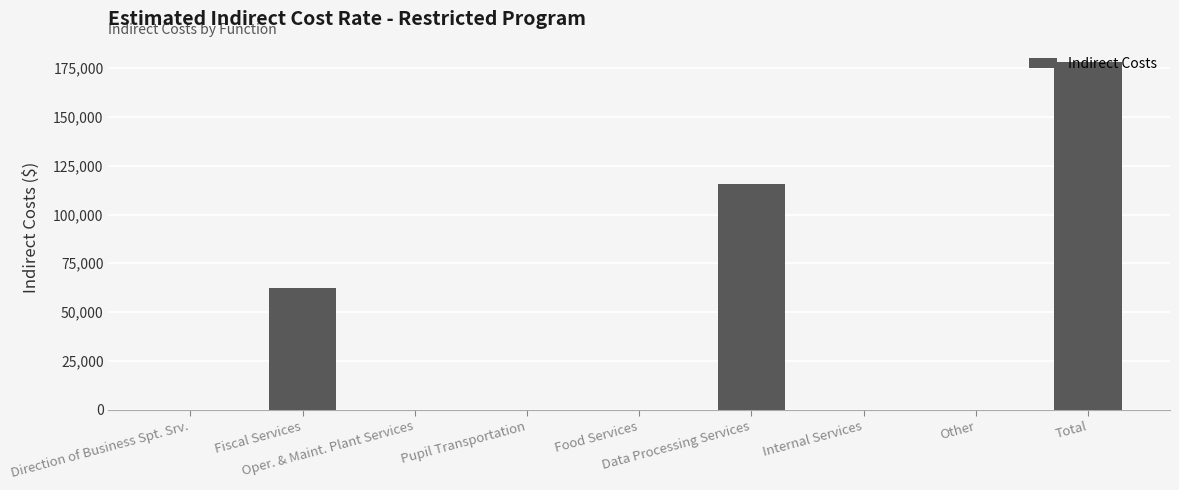

What is the sum of all values?

356528